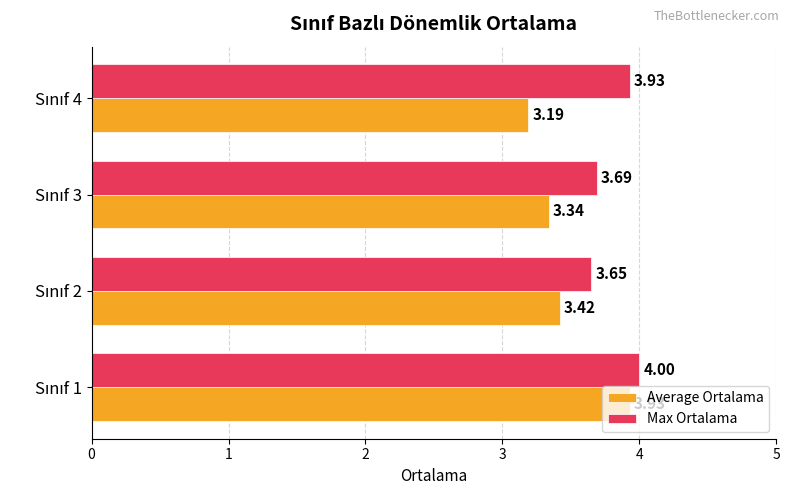

Which series has the largest total across all categories?

Max Ortalama